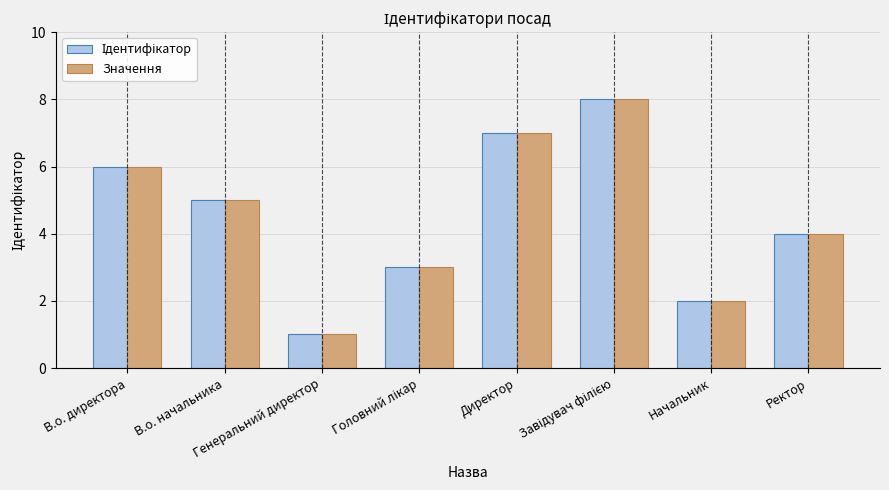

How many data points in Значення are less than 5?

4